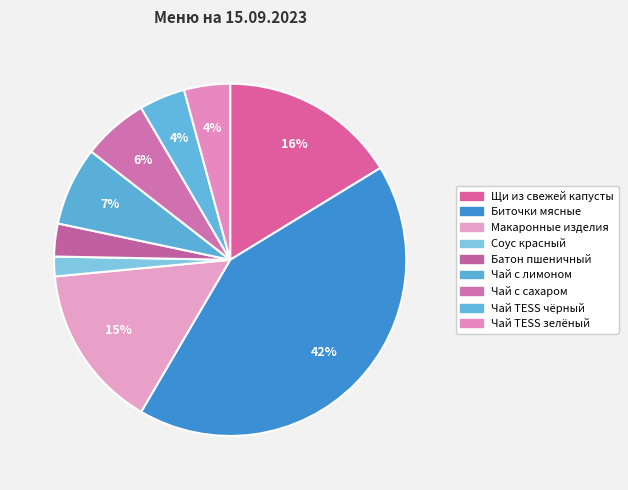

Does any single category account for the majority?

No